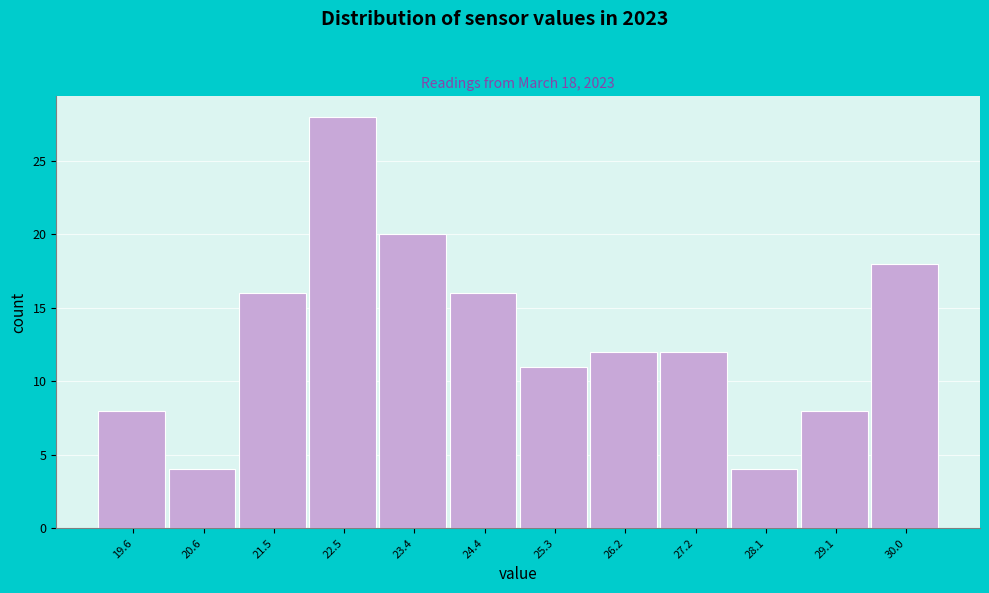

Reading left to right, list all the values displayed in this chart.

8	4	16	28	20	16	11	12	12	4	8	18